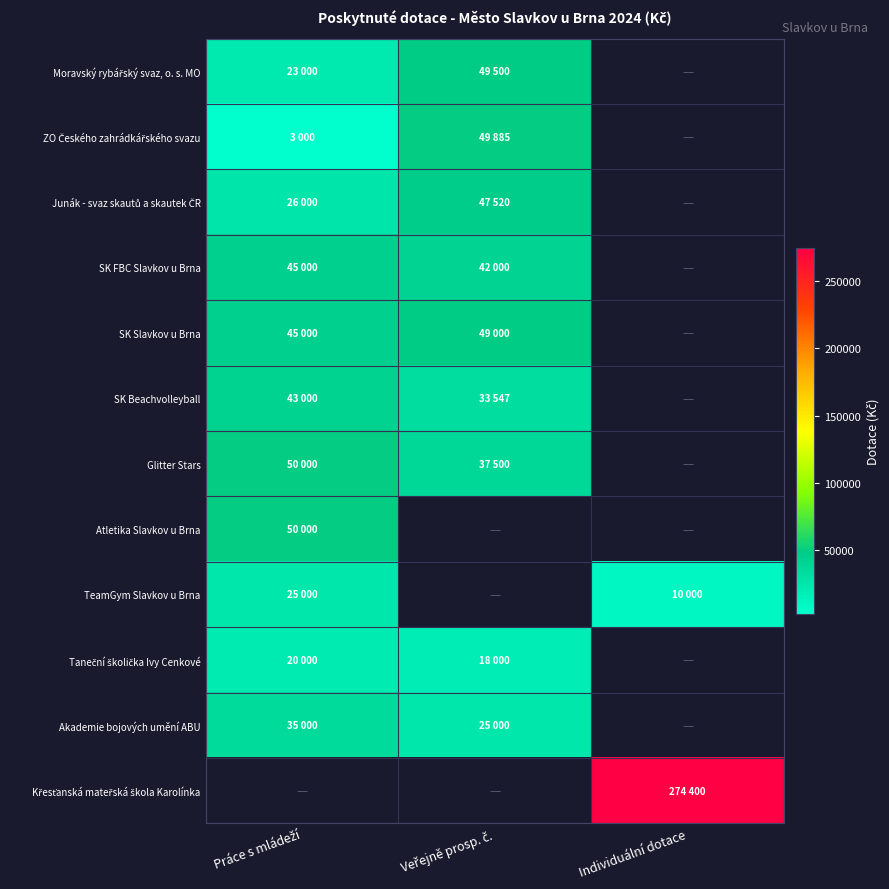

The Moravský rybářský svaz, o. s. MO series shows 23000.0 at Práce s mládeží. True or false?

True